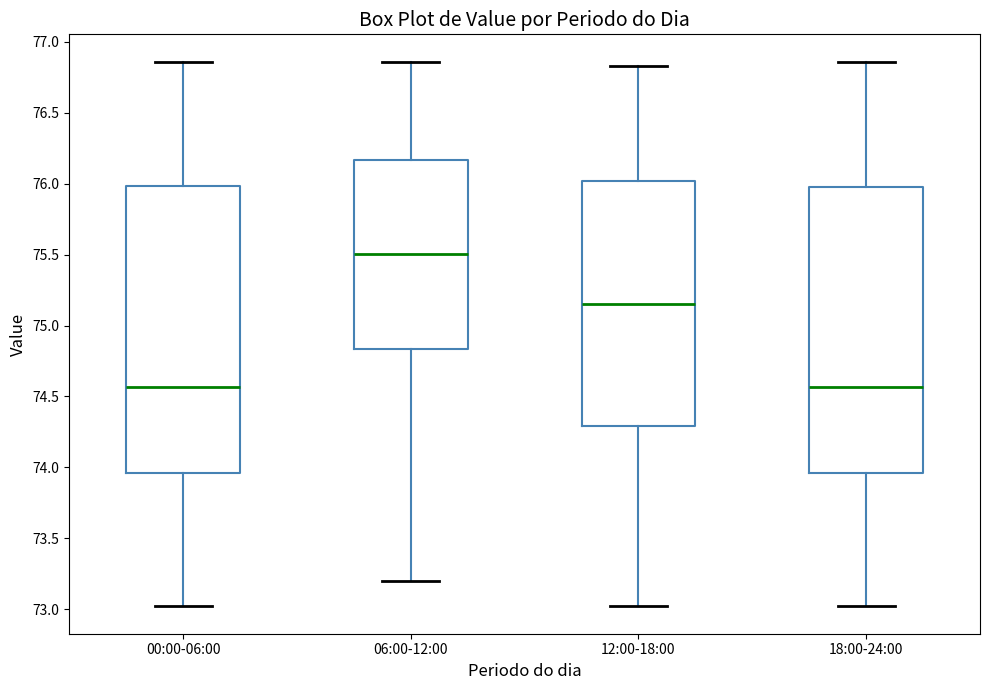

Reading left to right, transcribe this box plot: for each box, give where its median line is, the range the box spans, and where its two whiskers end, as read against the y-axis. The values are not printed on the chart, so give them approximately, as read against the axis.

00:00-06:00: median 74.55, box 73.95 to 76.00, whiskers 73.00 to 76.85
06:00-12:00: median 75.50, box 74.85 to 76.15, whiskers 73.20 to 76.85
12:00-18:00: median 75.15, box 74.30 to 76.00, whiskers 73.00 to 76.85
18:00-24:00: median 74.55, box 73.95 to 76.00, whiskers 73.00 to 76.85